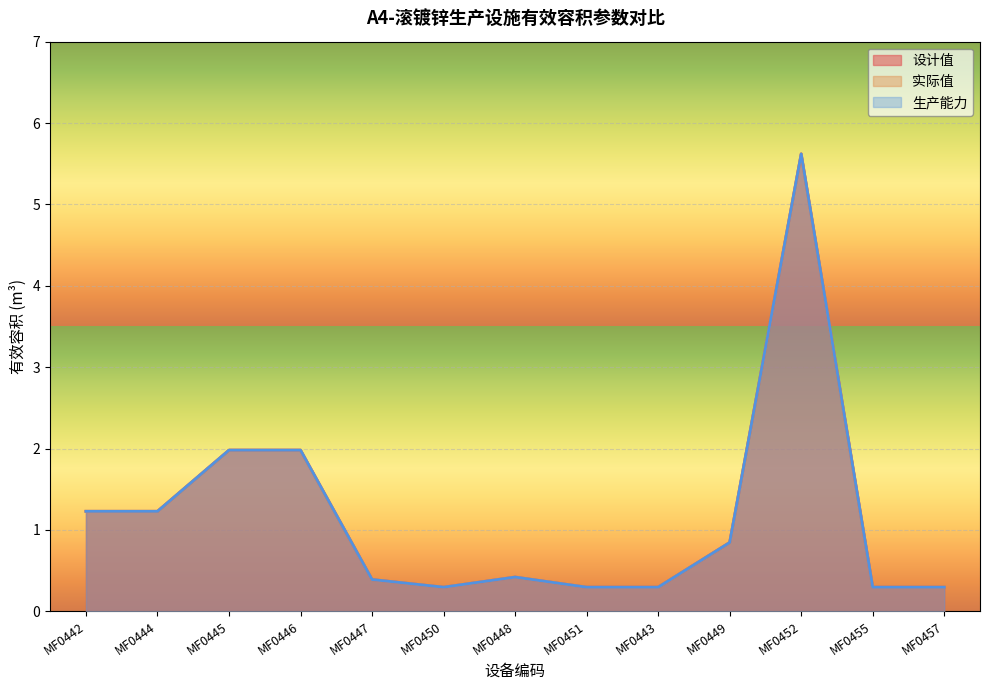

Is it true that 设计值 equals 1.2 at MF0442?

True